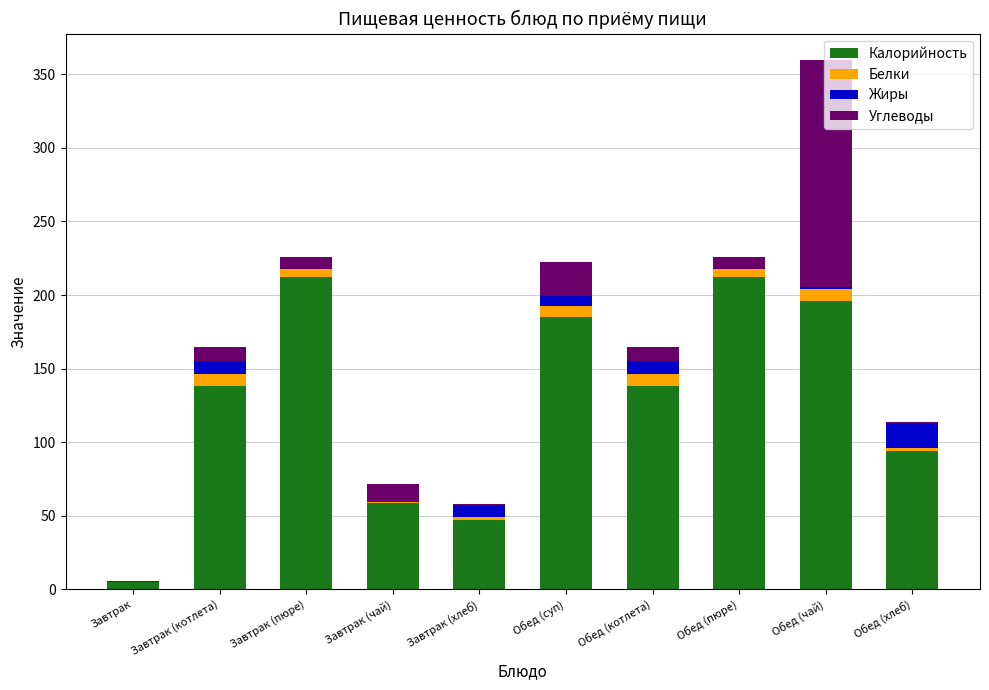

True or false: Калорийность has a value of 74.0 at Обед (чай).

False